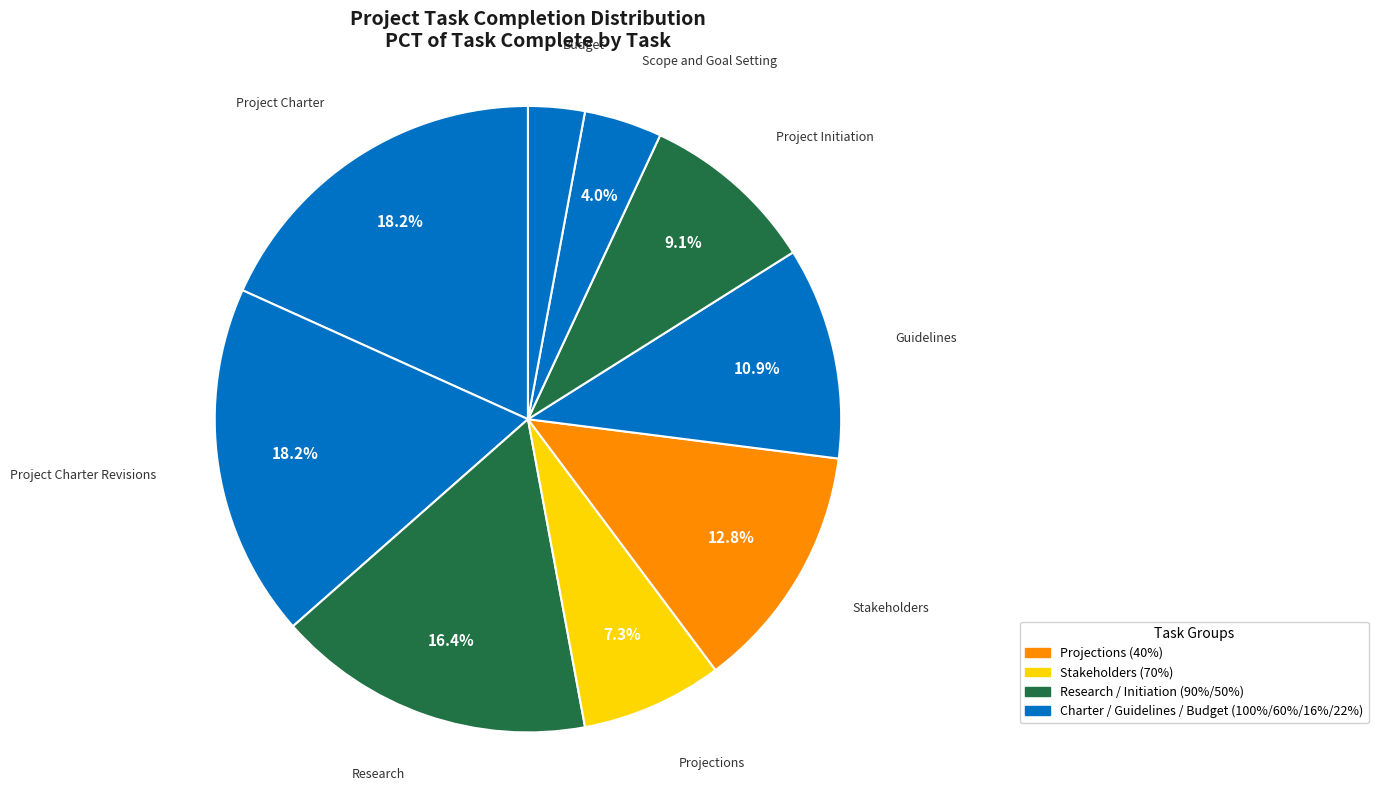

What portion of the pie excludes Research?

83.6%